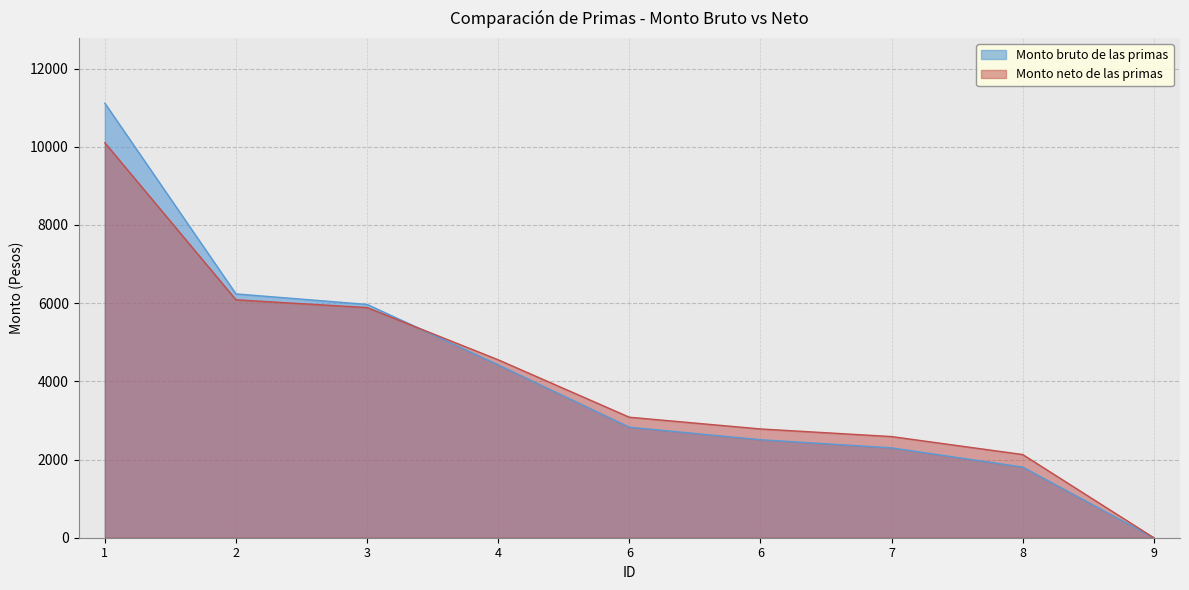

How many data points in Monto bruto de las primas are above 2828?

5